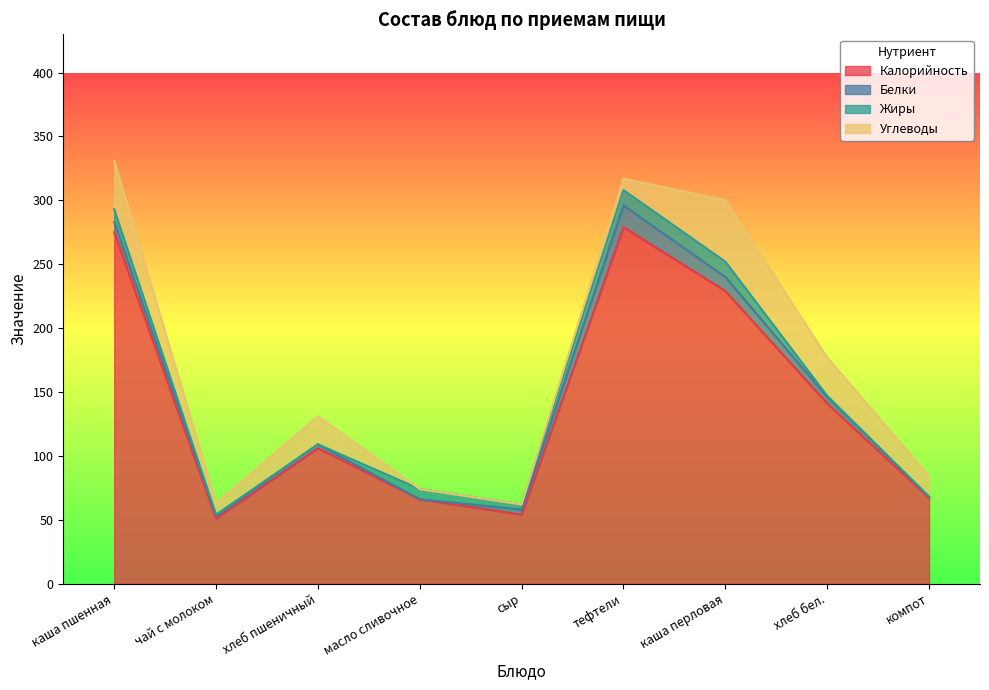

Rank the series at компот from lowest to highest value.

Жиры, Белки, Углеводы, Калорийность